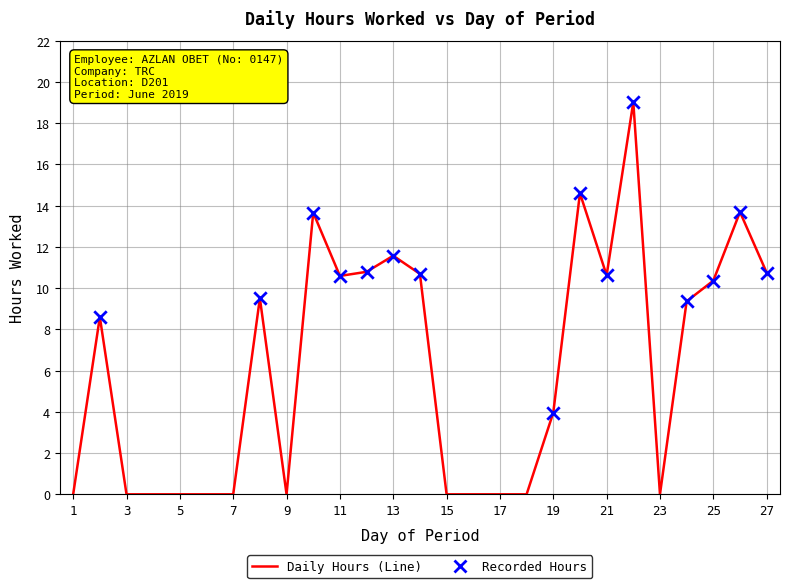

What is the maximum value shown in the chart?

19.0